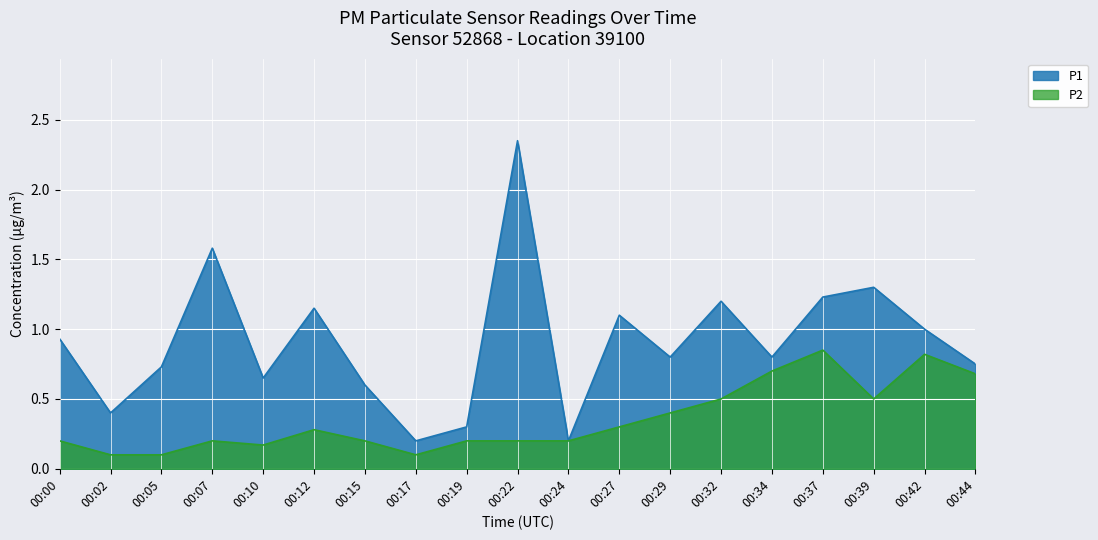

What are all the series names shown in the legend?

P1, P2